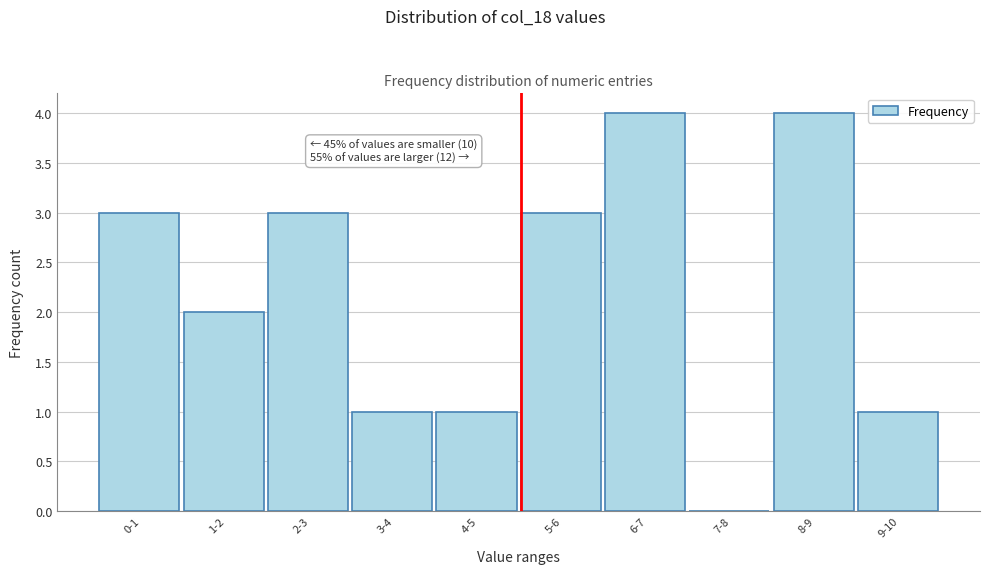

Reading left to right, extract all data points from this chart.

0-1=3	1-2=2	2-3=3	3-4=1	4-5=1	5-6=3	6-7=4	7-8=0	8-9=4	9-10=1